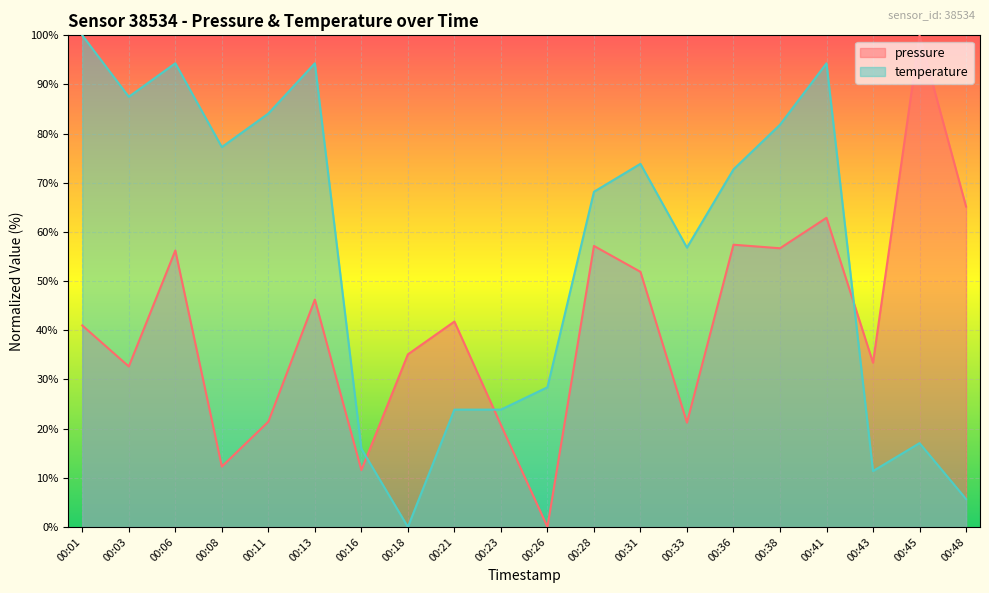

What is the average value of the pressure series?

41.2